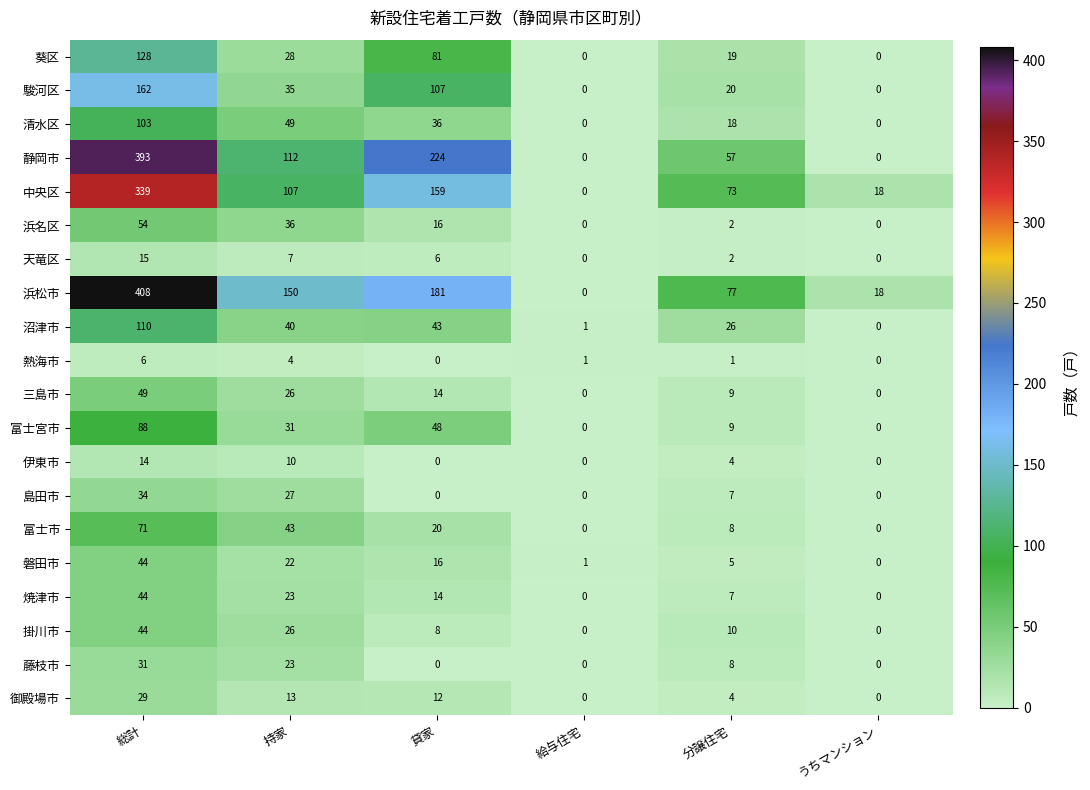

Between 貸家 and うちマンション, which series saw the biggest shift?

静岡市